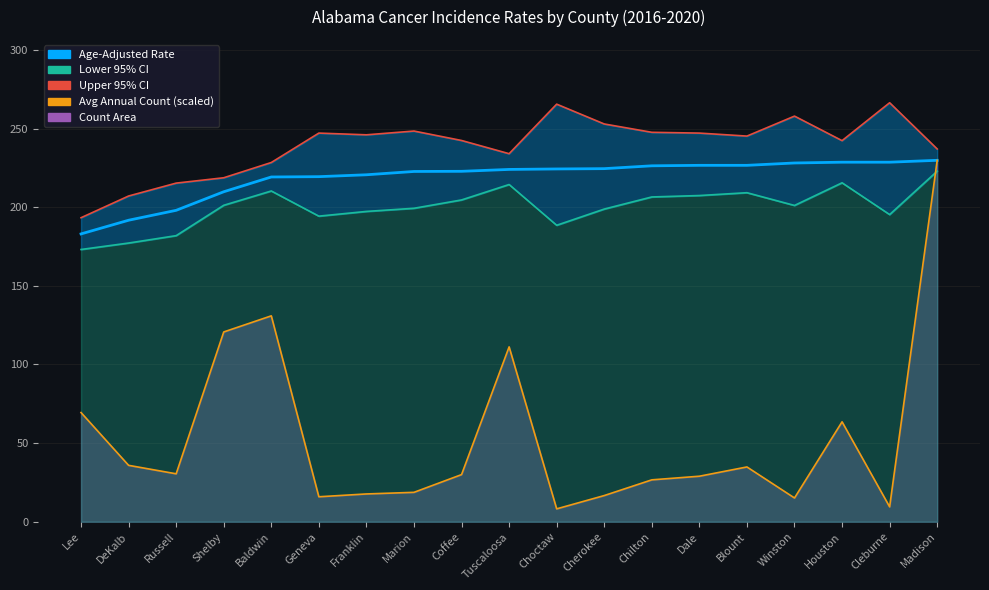

What is the ratio of the value at Winston to the value at Franklin?

1.0